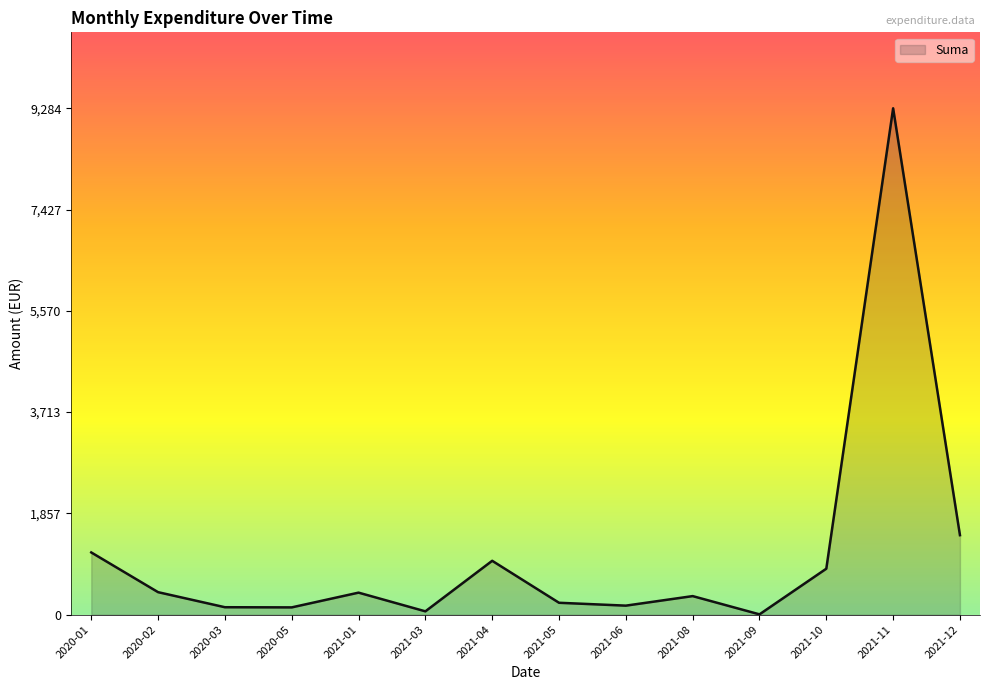

Between 2021-12 and 2021-01, which is larger?

2021-12